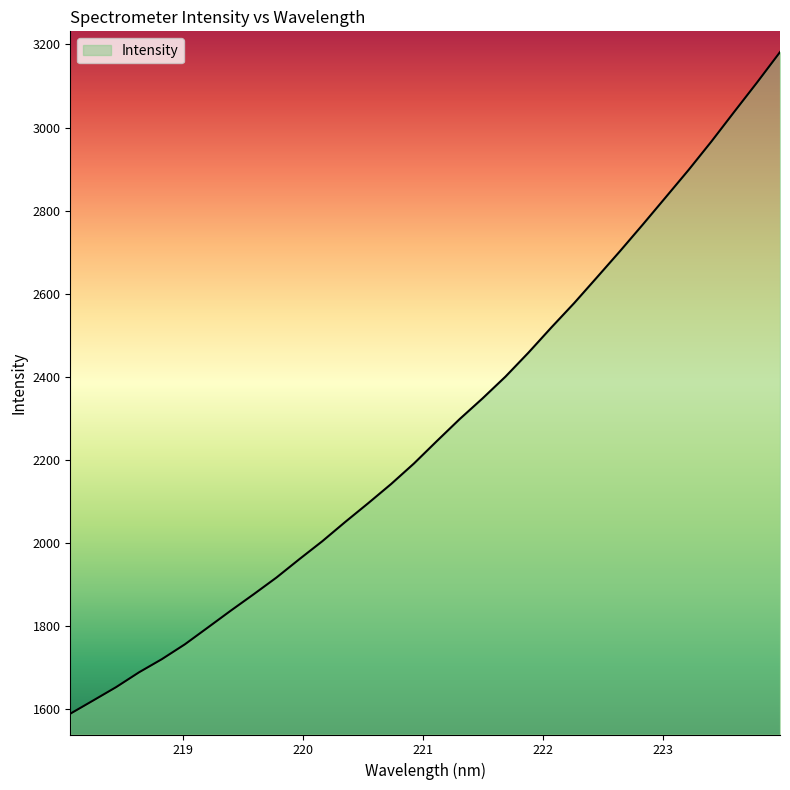

What is the smallest value displayed?

1589.1